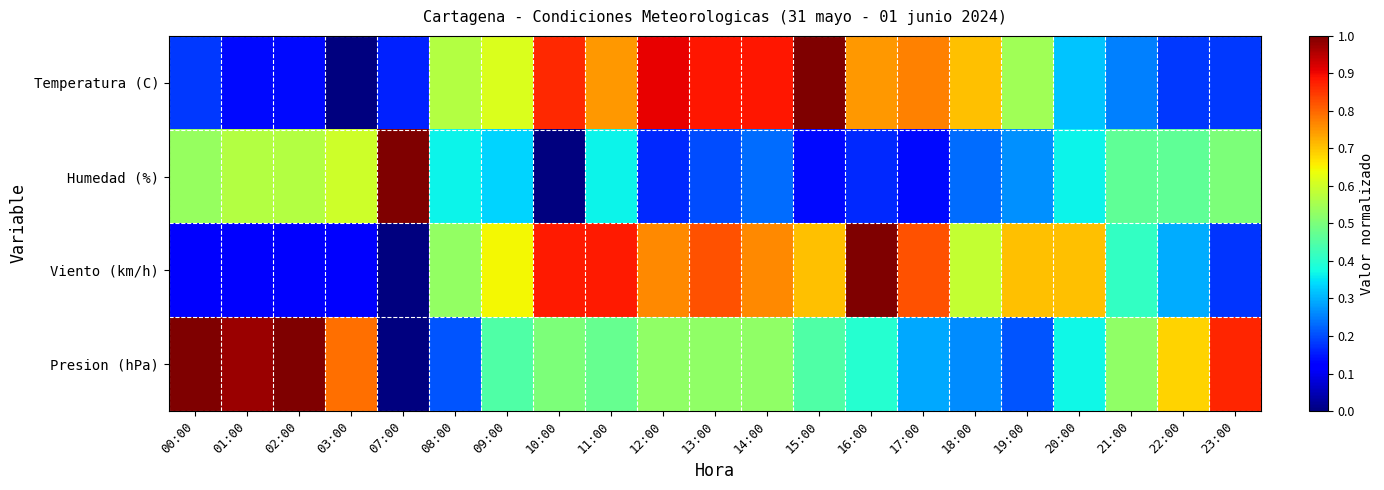

How many categories are shown in the chart?

21